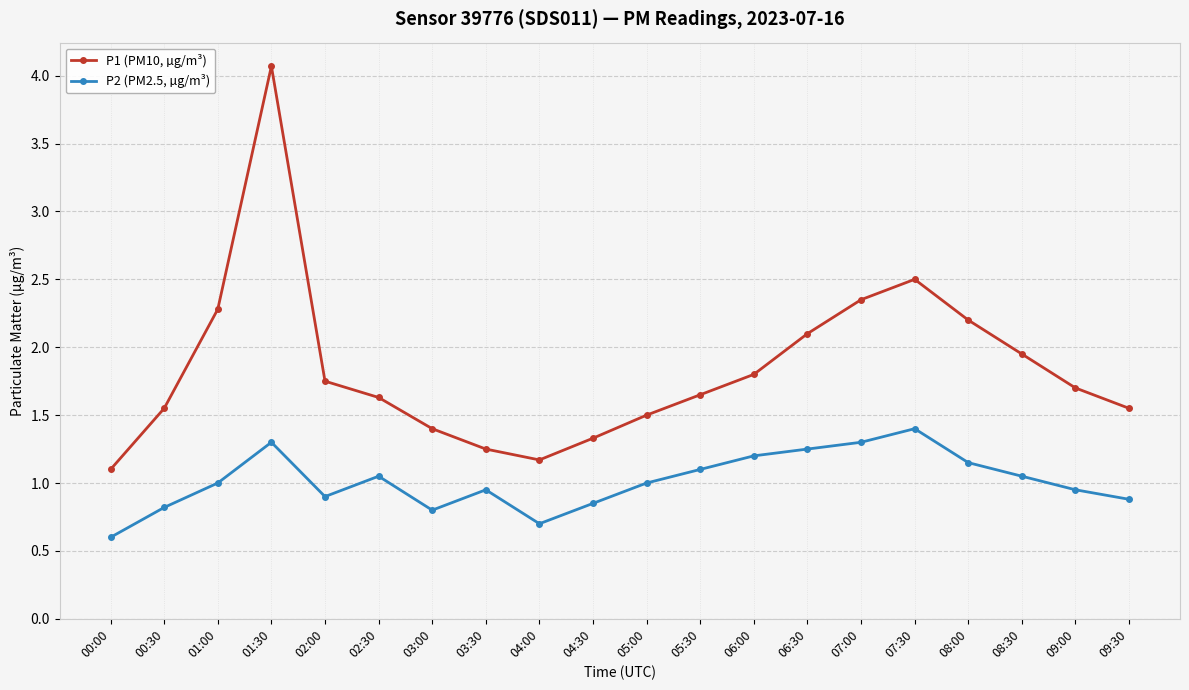

The value of P2 (PM2.5, µg/m³) at 02:30 is 1.1. True or false?

True